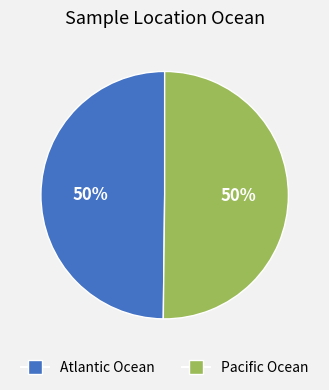

To the nearest percent, what portion does Atlantic Ocean represent?

50%